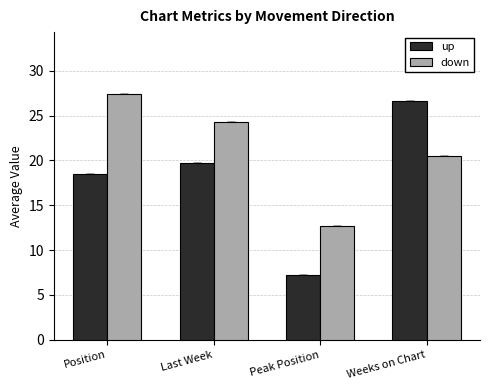

List the series in order of their overall mean, lowest first.

up, down